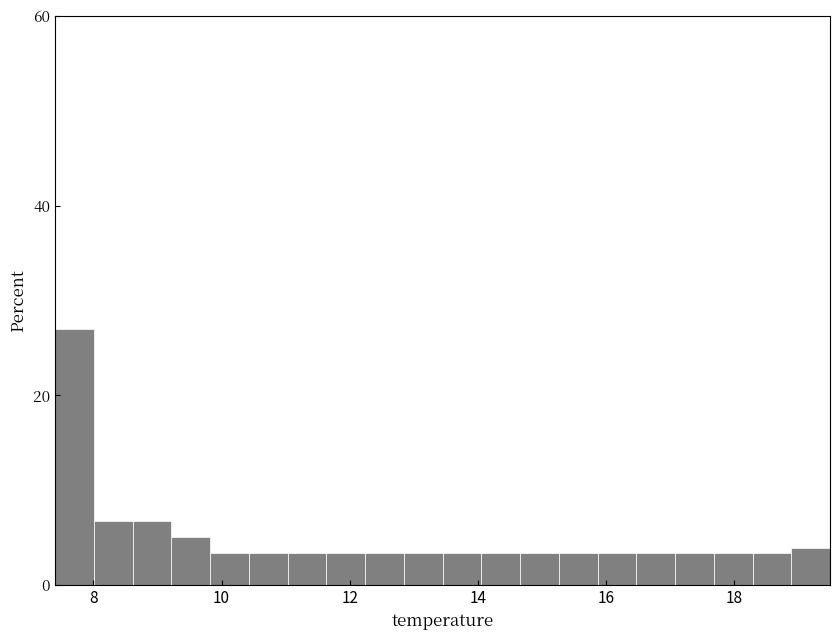

Read against the x-axis, roughly where is the centre of the tallest bar?

7.8